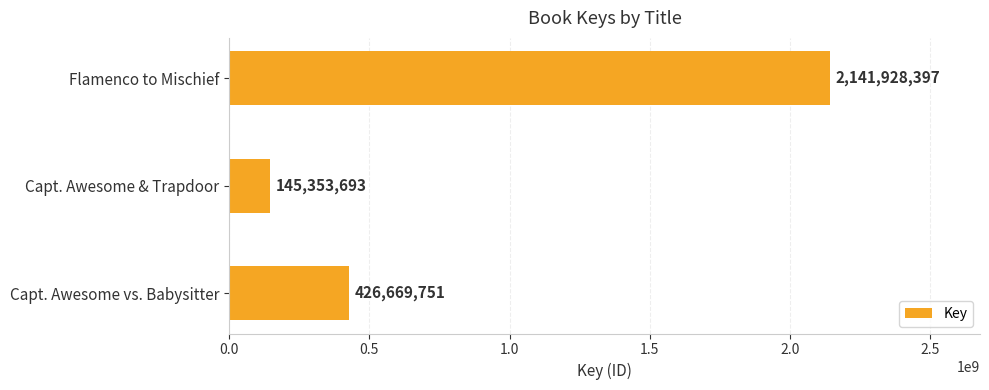

What is the difference between the second highest and minimum values?

281316058